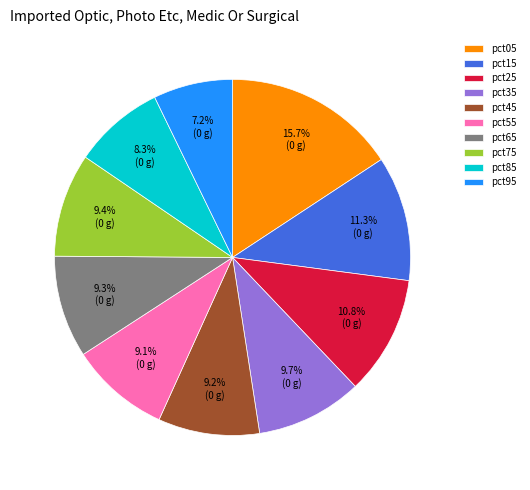

What is the total percentage of pct35 and pct95?

16.9%